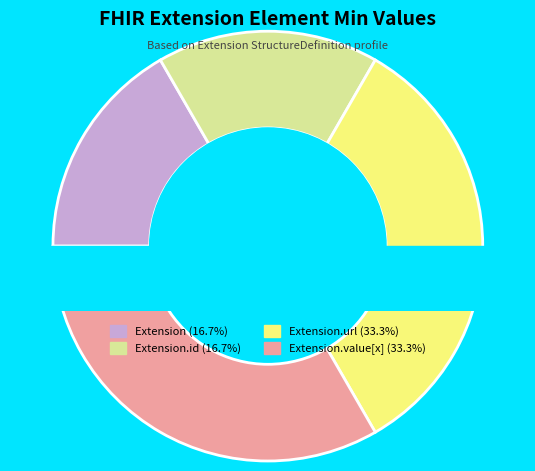

Which category has the smallest portion of the pie?

Extension